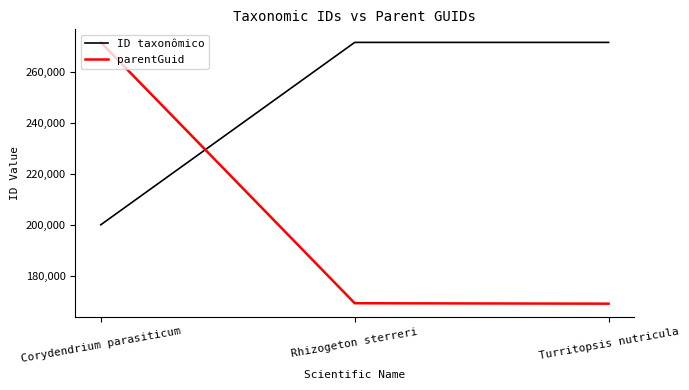

Does the chart have visible grid lines?

No